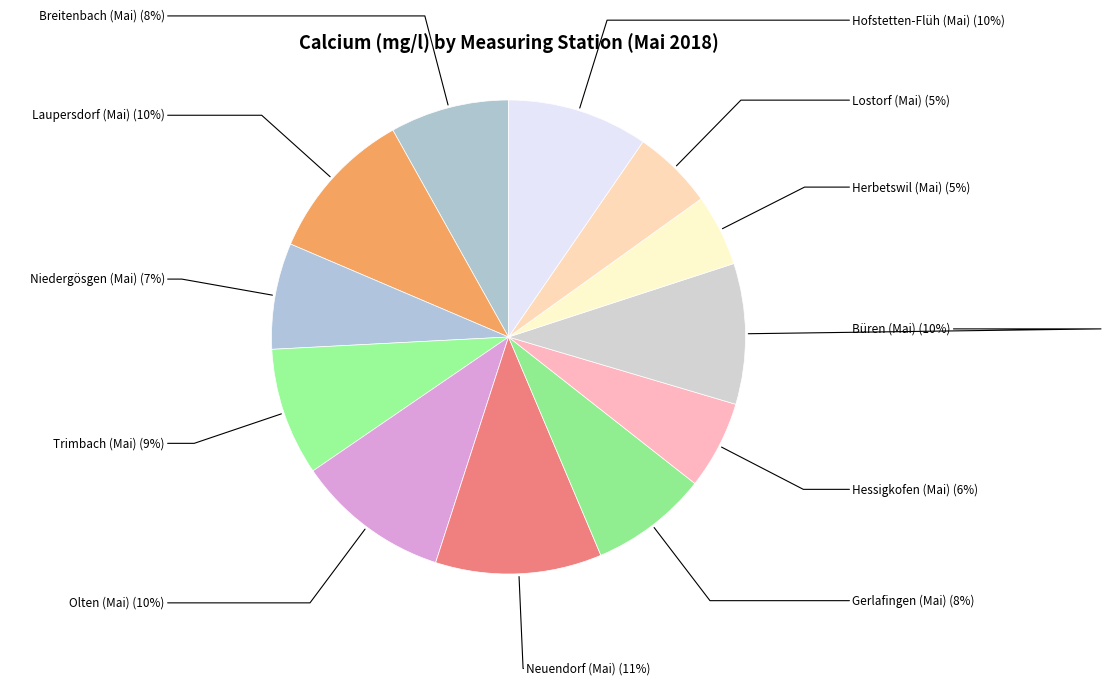

What is the ratio of the value at Gerlafingen (Mai) to the value at Herbetswil (Mai)?

1.6